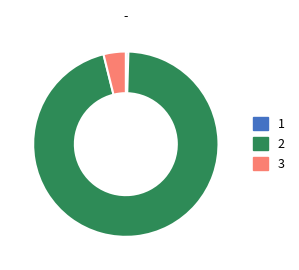

How many slices are in this pie chart?

3